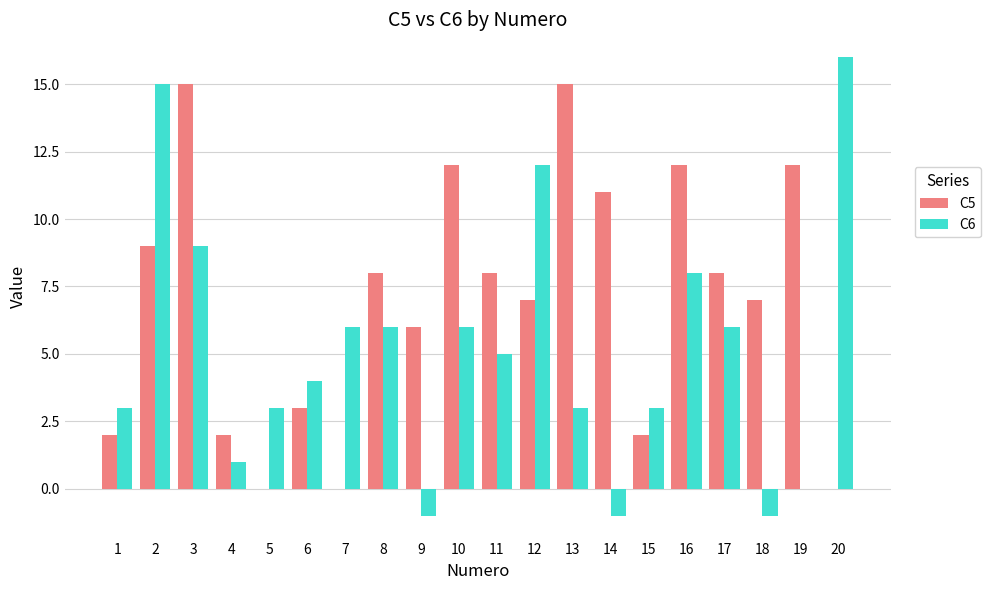

What is the total value across all series at 2?

24